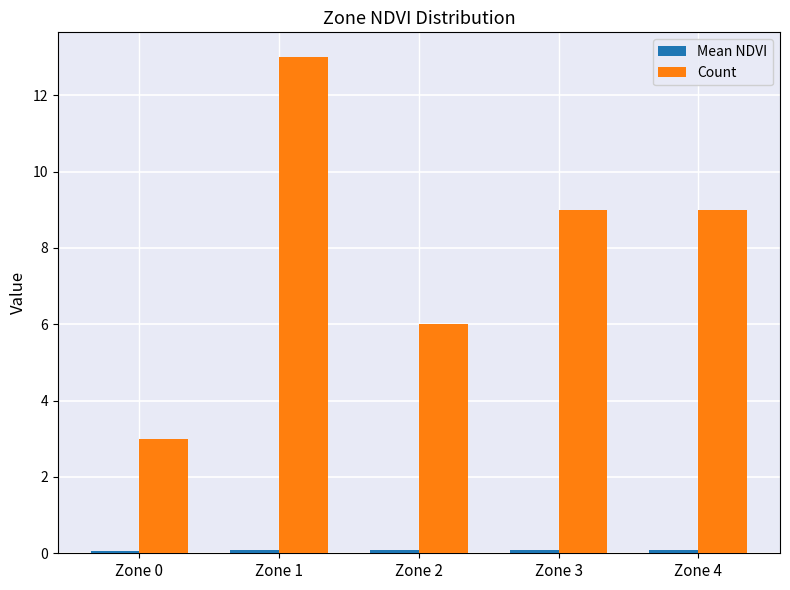

Which series has the largest total across all categories?

Count